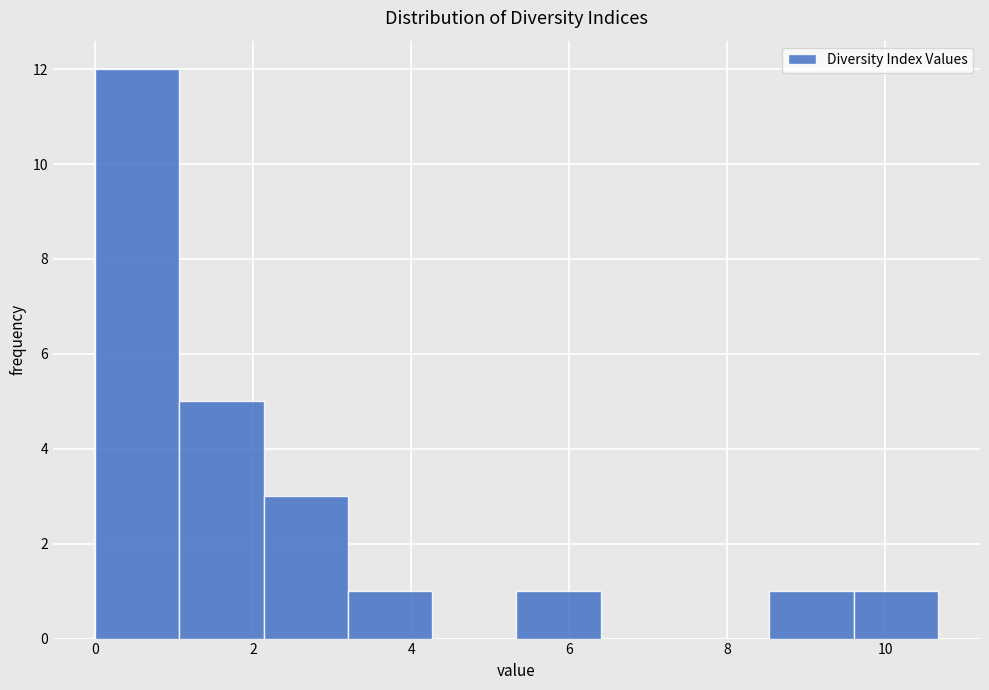

Which range on the x-axis has the tallest bar?

0.0 to 1.0